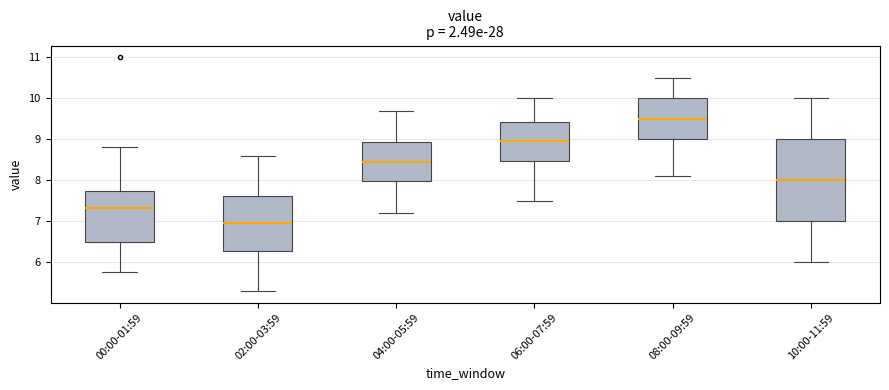

Comparing the boxes themselves (not the whiskers), which one is the tallest?

10:00-11:59